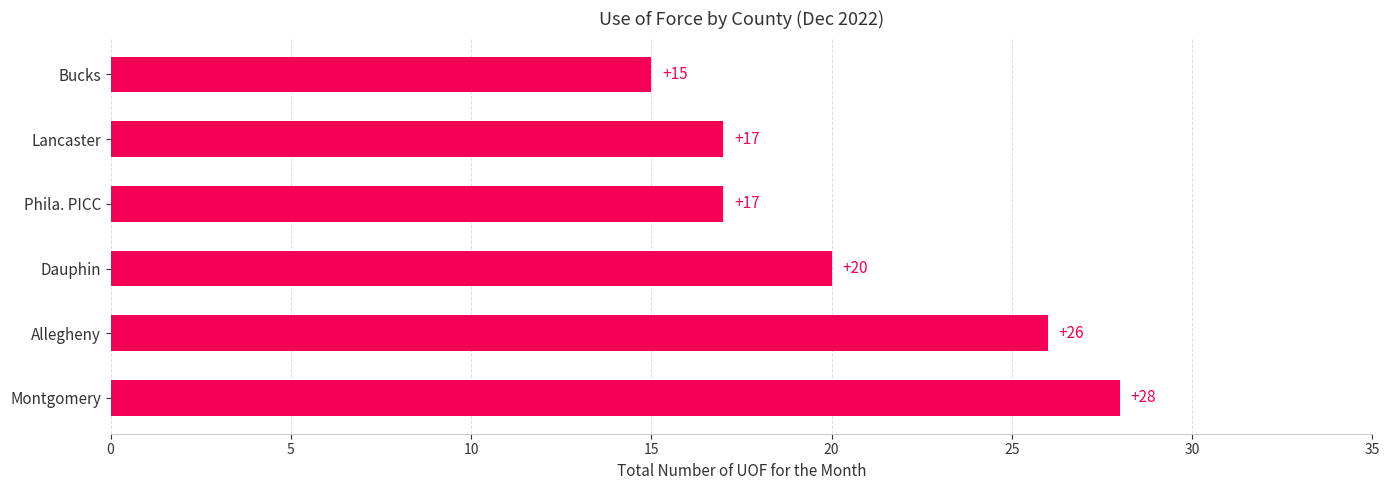

Between Montgomery and Dauphin, which is larger?

Montgomery